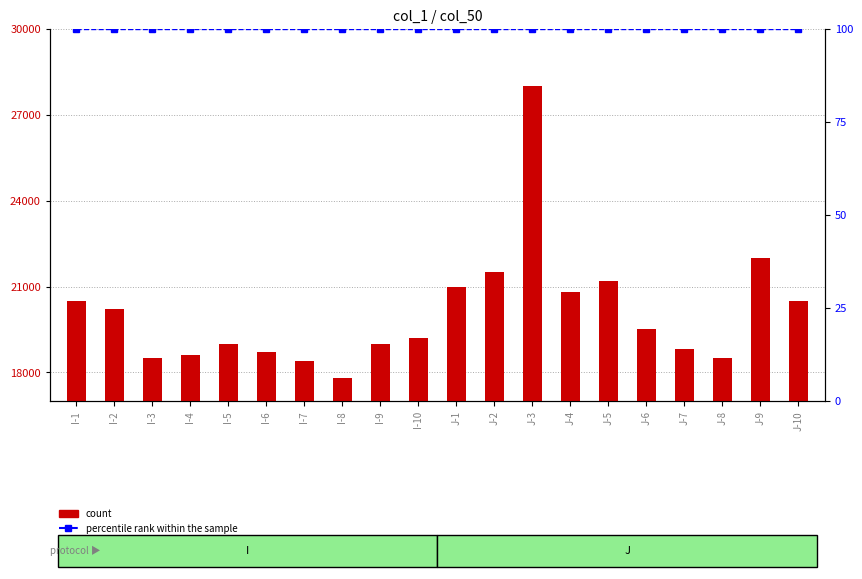

The value of count at J-5 is 7023. True or false?

False